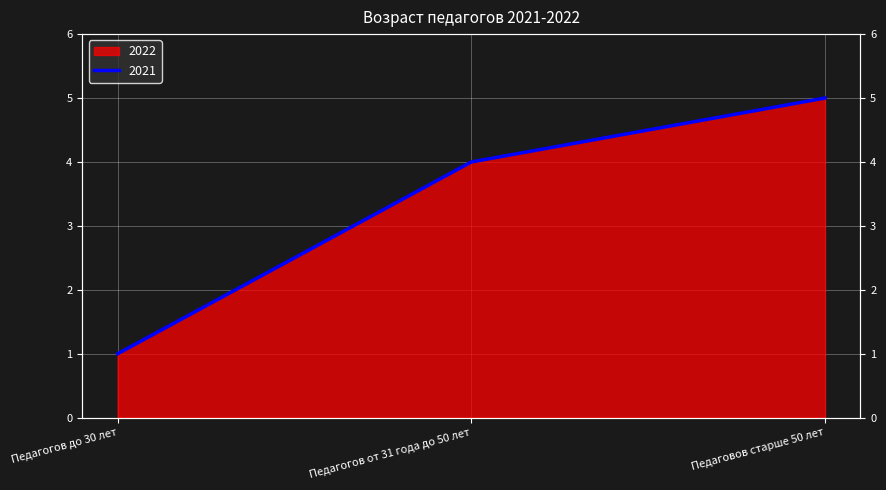

What is the maximum value for 2021?

5